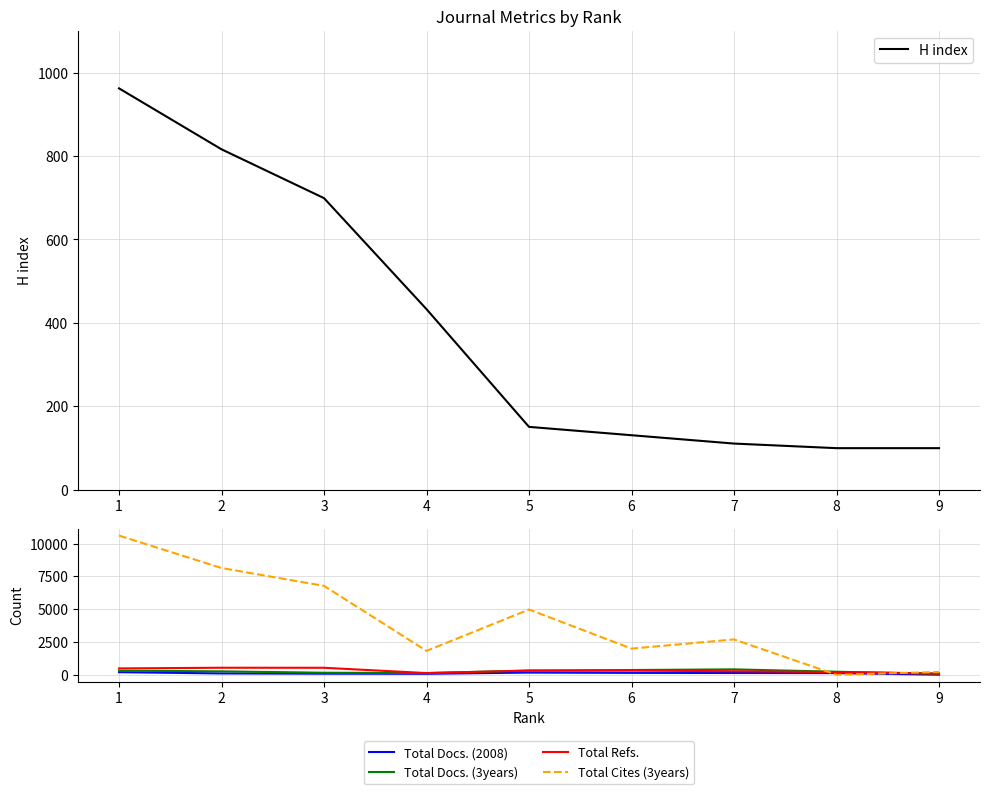

Which series has the largest total across all categories?

Total Cites (3years)